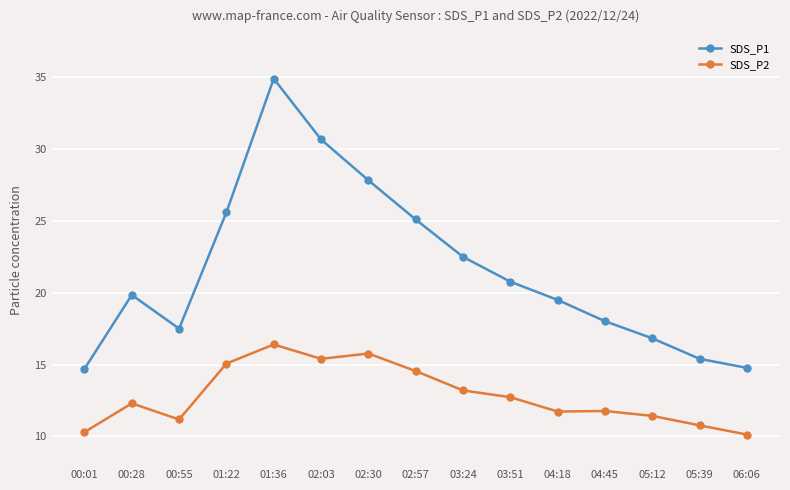

At which category does the chart reach its peak across all series?

01:36